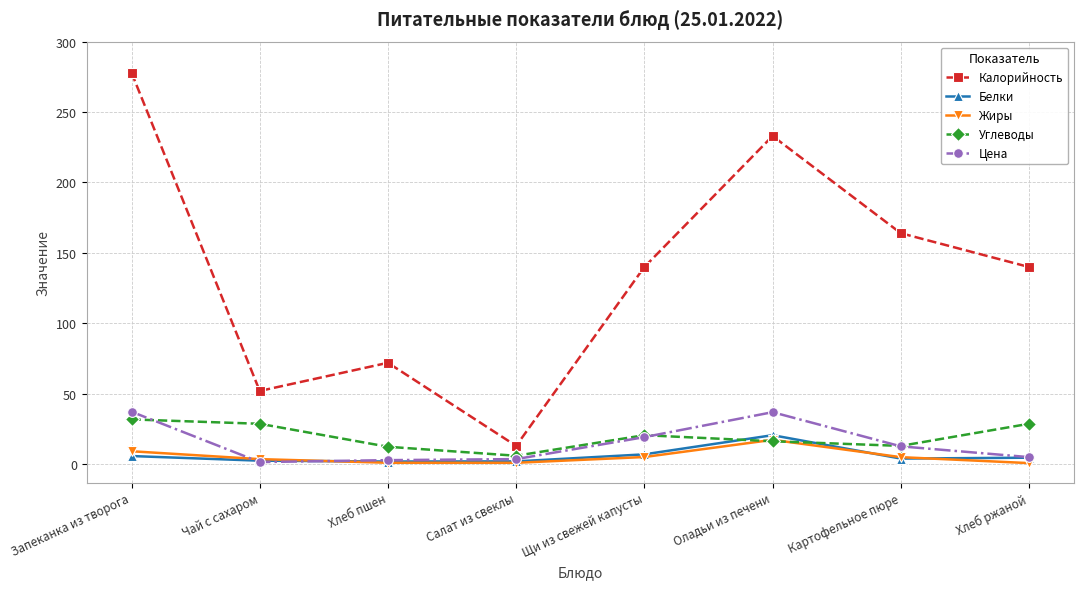

What is the label of the 4th point from the right?

Щи из свежей капусты